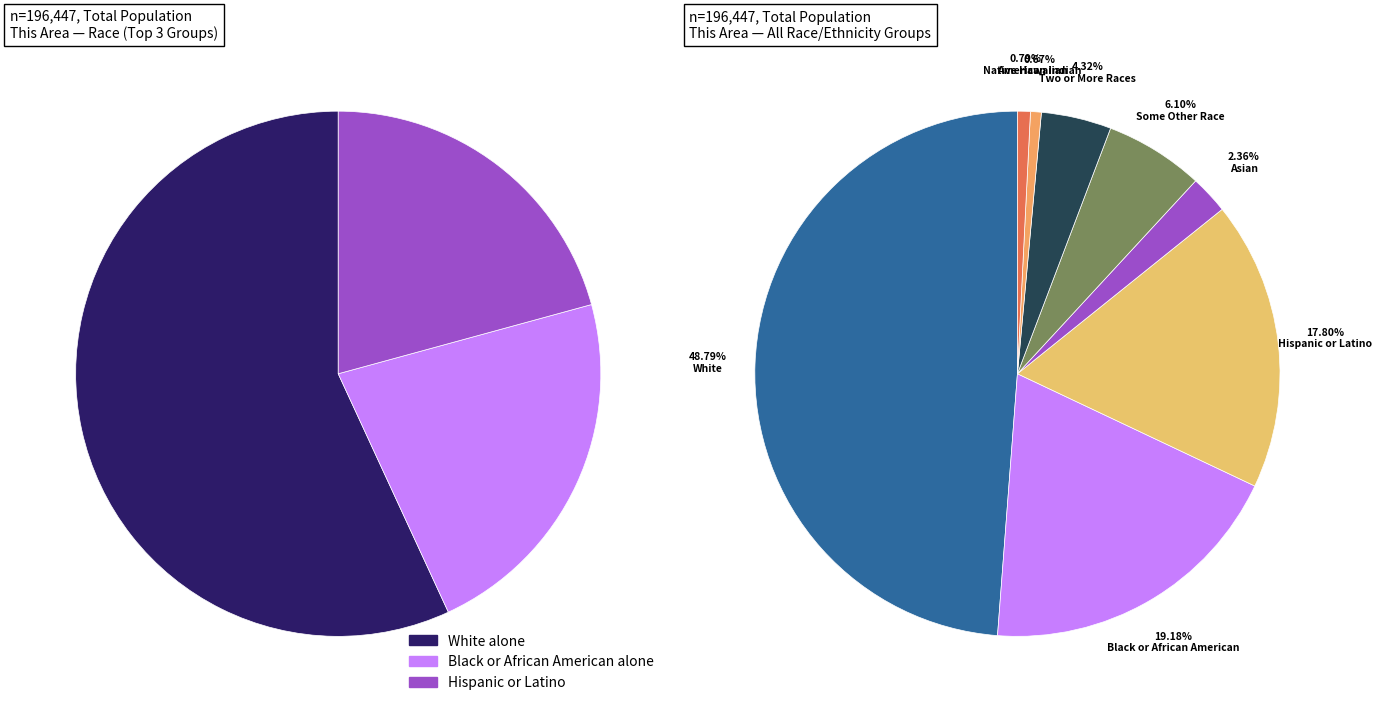

Is there a majority slice in this chart?

No